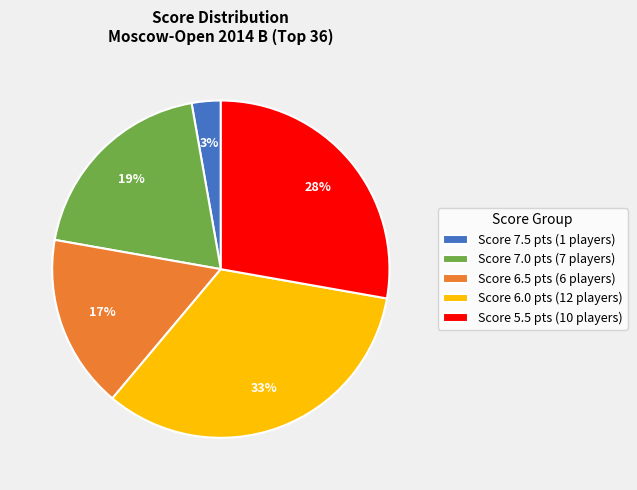

How many segments does this pie chart have?

5